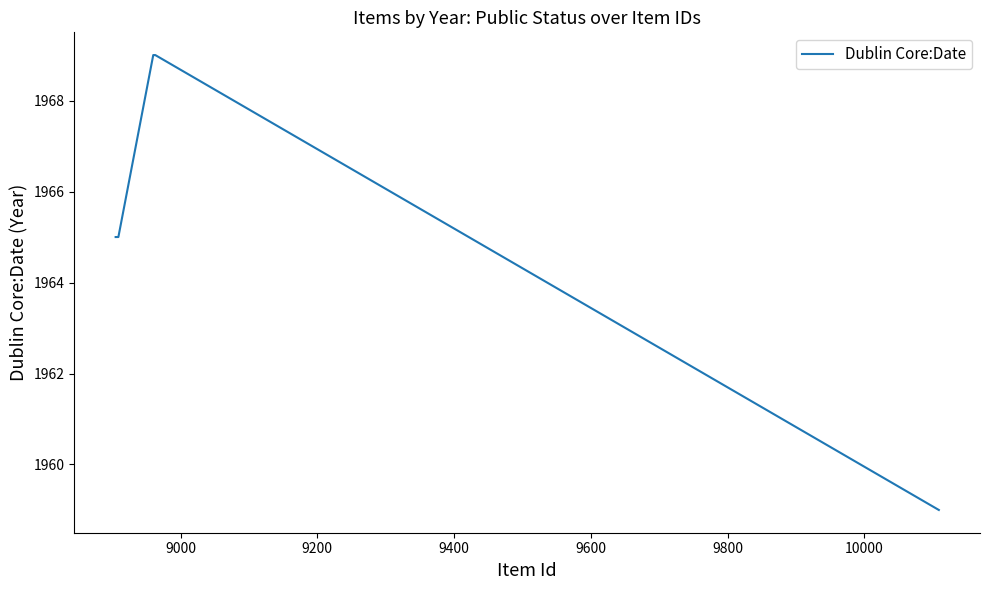

The value at 10000 is 663. True or false?

False